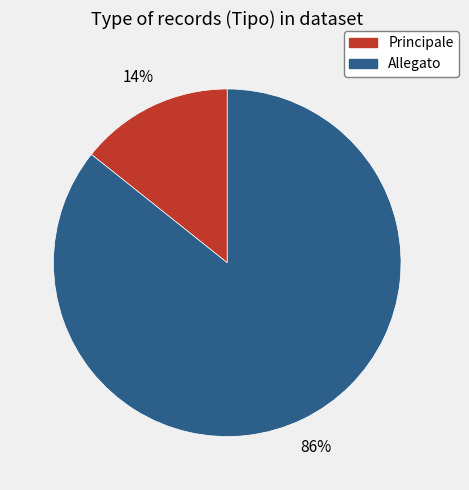

What is the largest slice in the pie chart?

Allegato